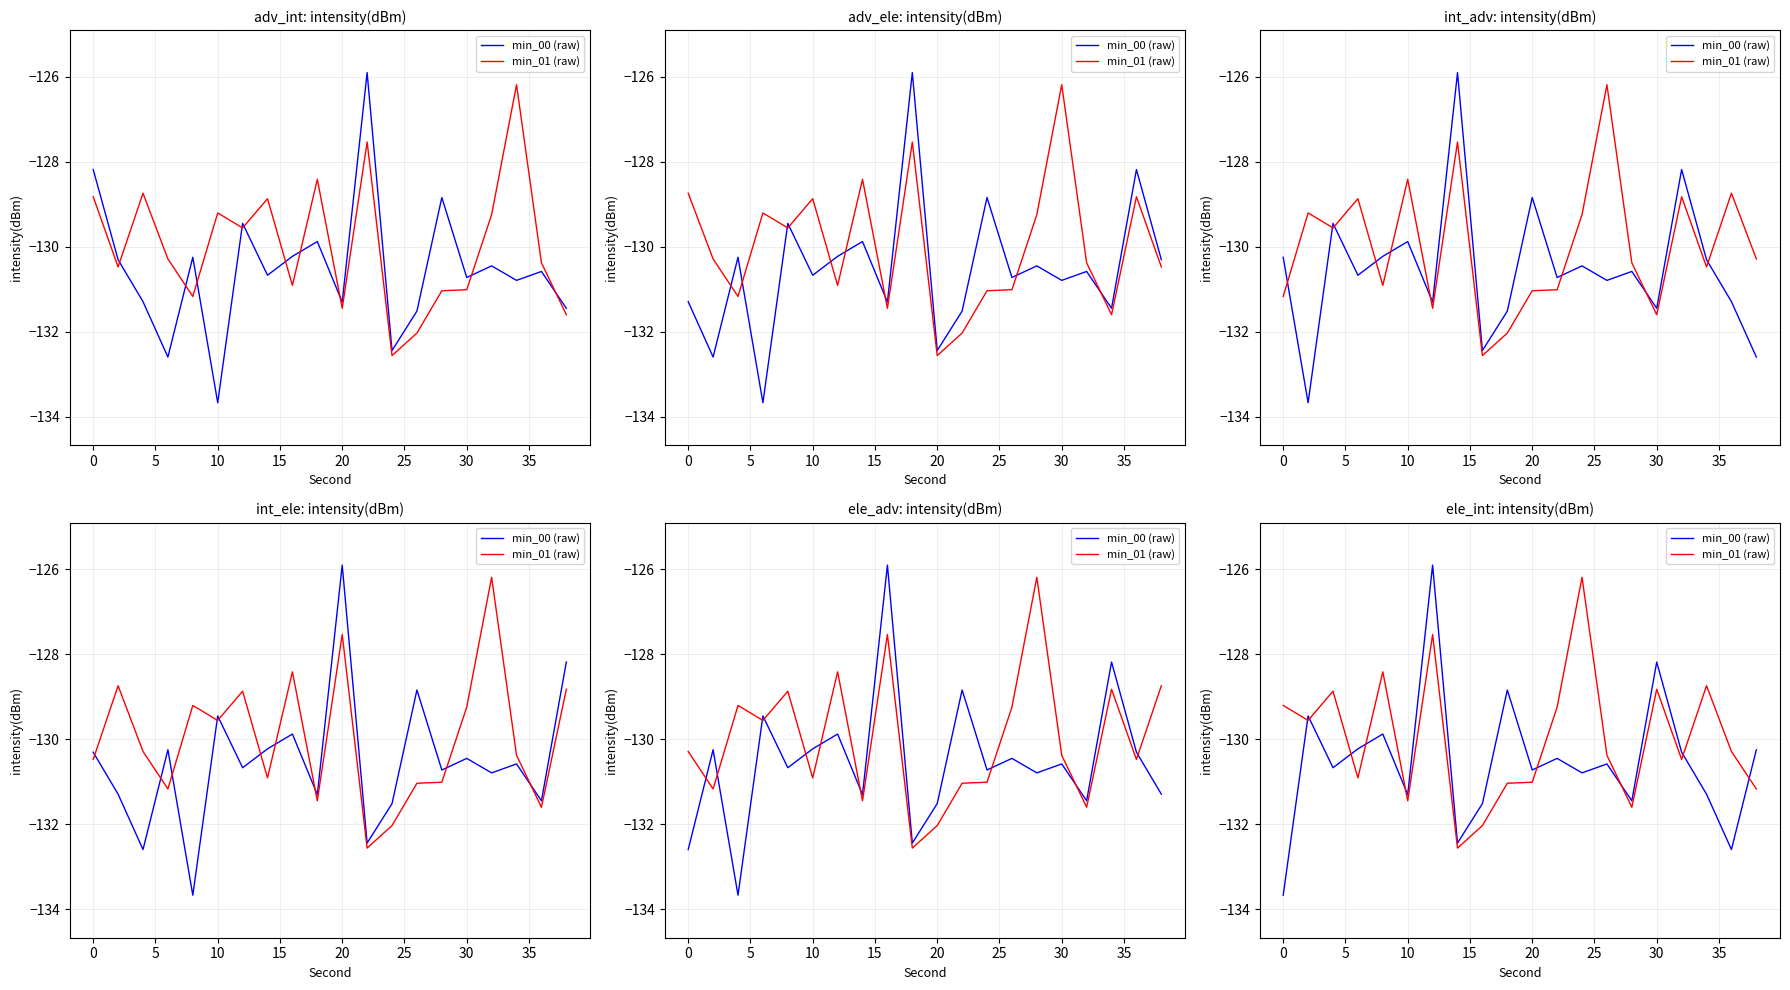

Rank the series at 35 from highest to lowest value.

min_00 (raw), min_01 (raw)